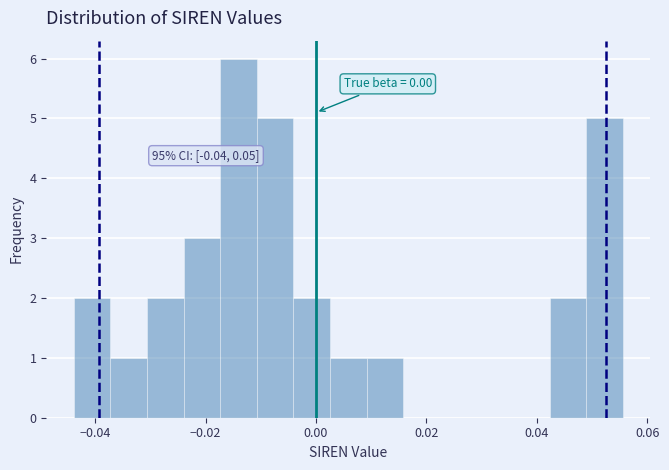

Around what value on the x-axis is the tallest bar? Give the approximate position of its centre, as read against the axis.

-0.014